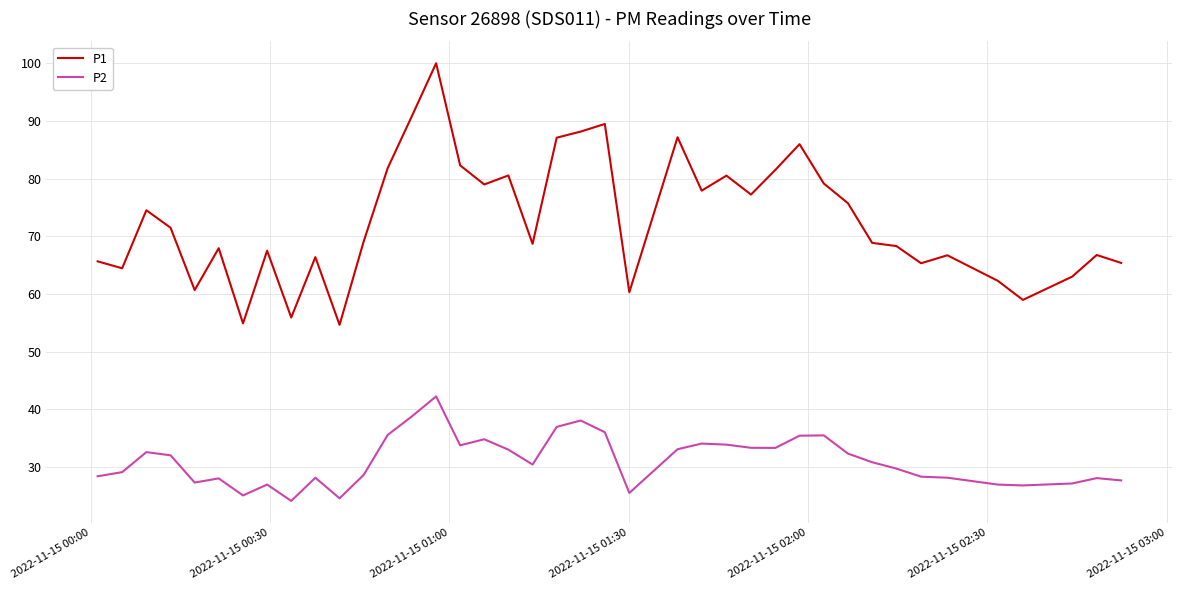

What is the maximum value for P1?

100.0